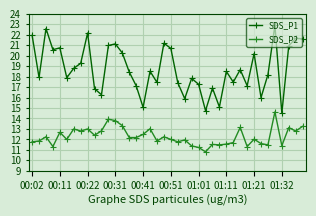

What is the smallest value displayed?

10.8